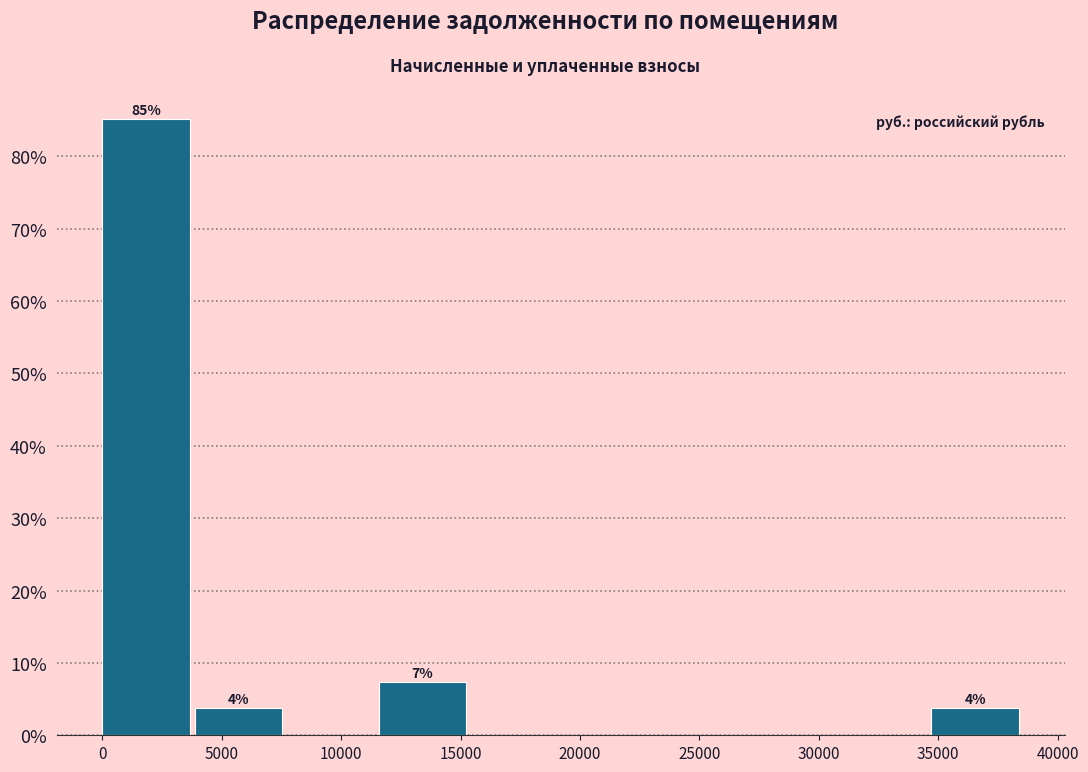

Which range on the x-axis has the tallest bar?

0 to 4000